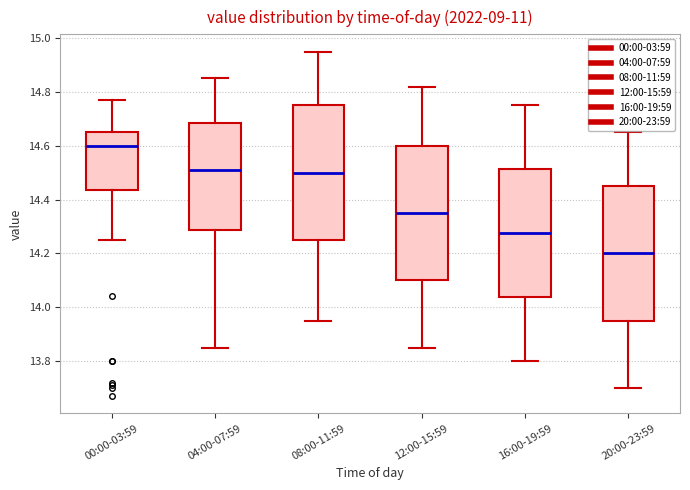

Which box has the highest median line?

00:00-03:59